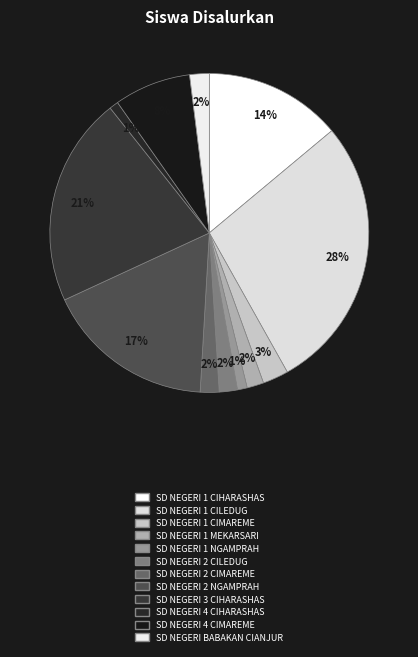

To the nearest percent, what portion does SD NEGERI 4 CIHARASHAS represent?

1%